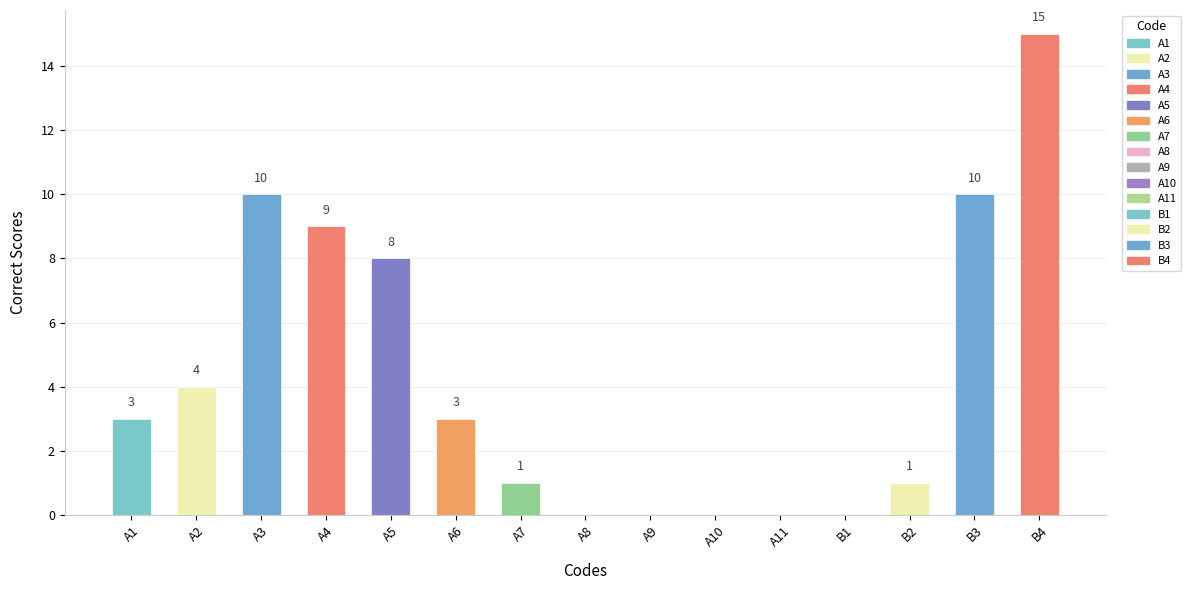

At which category does the chart reach its peak across all series?

B4